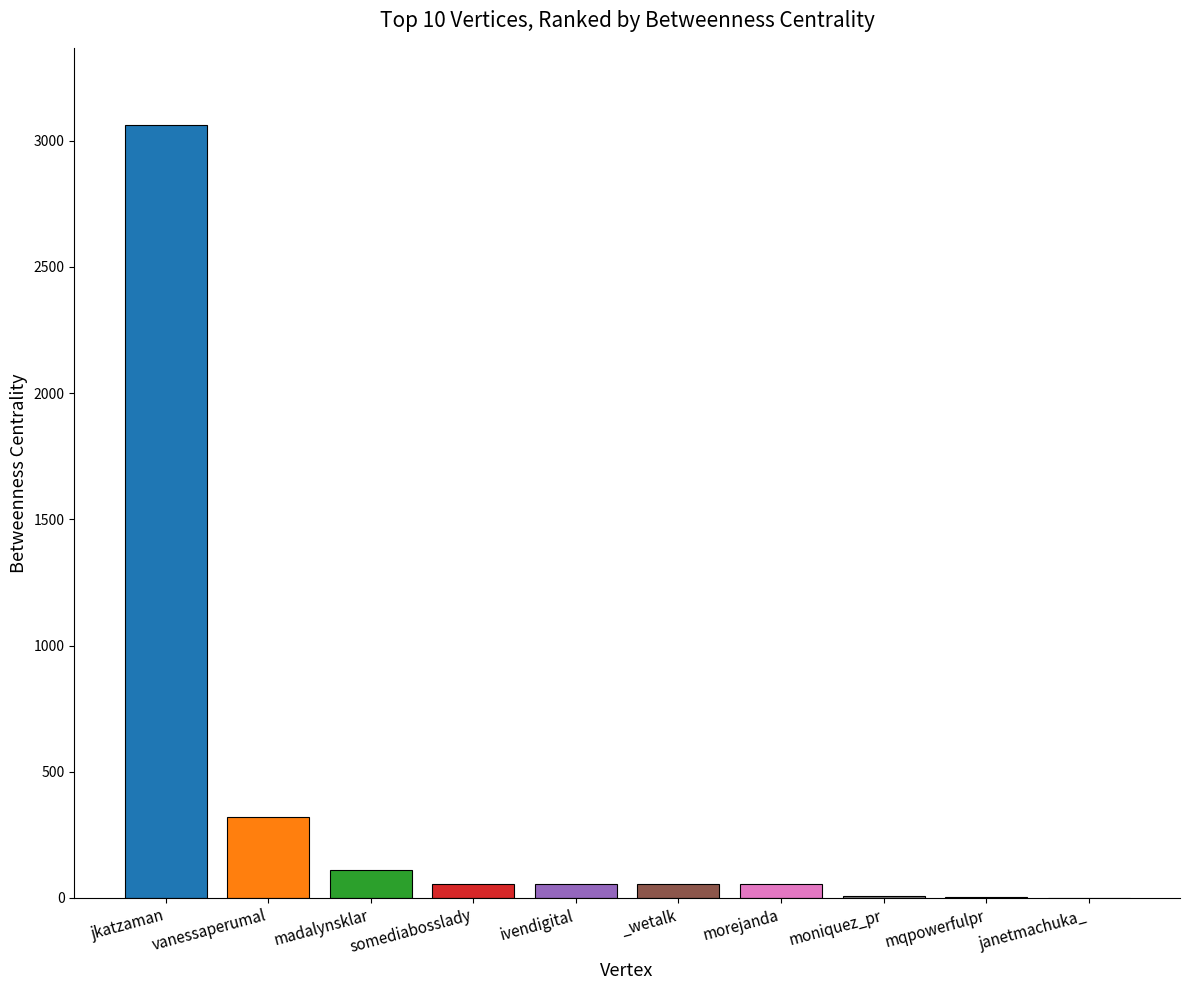

Does the chart contain stacked bars?

No